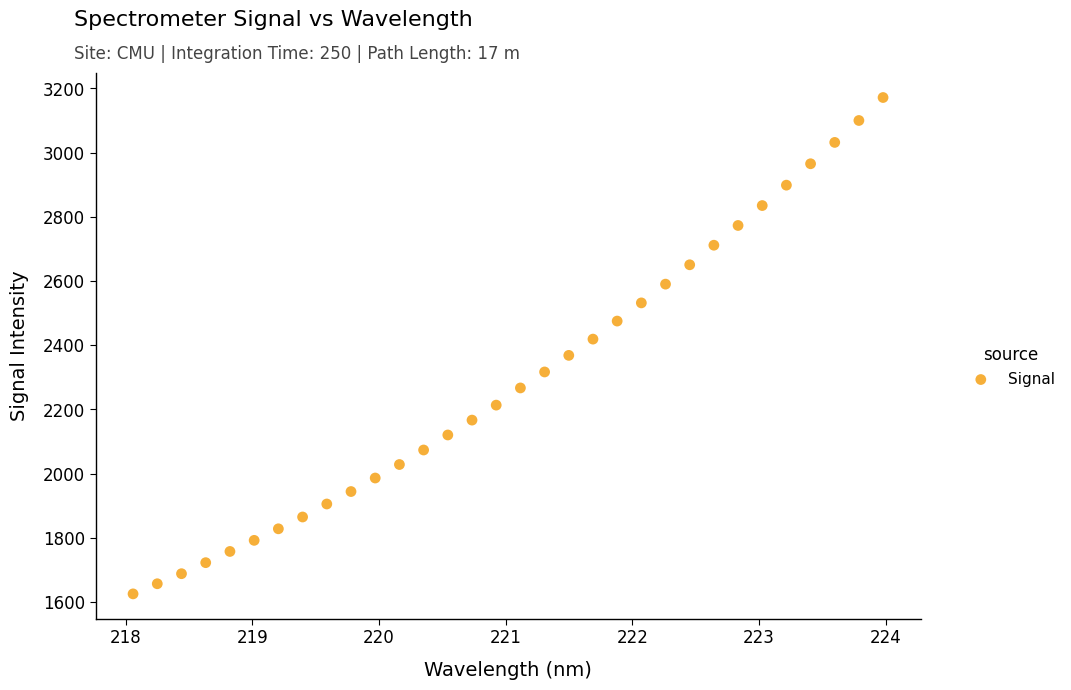

What is the range of X values (max minus min)?

5.9